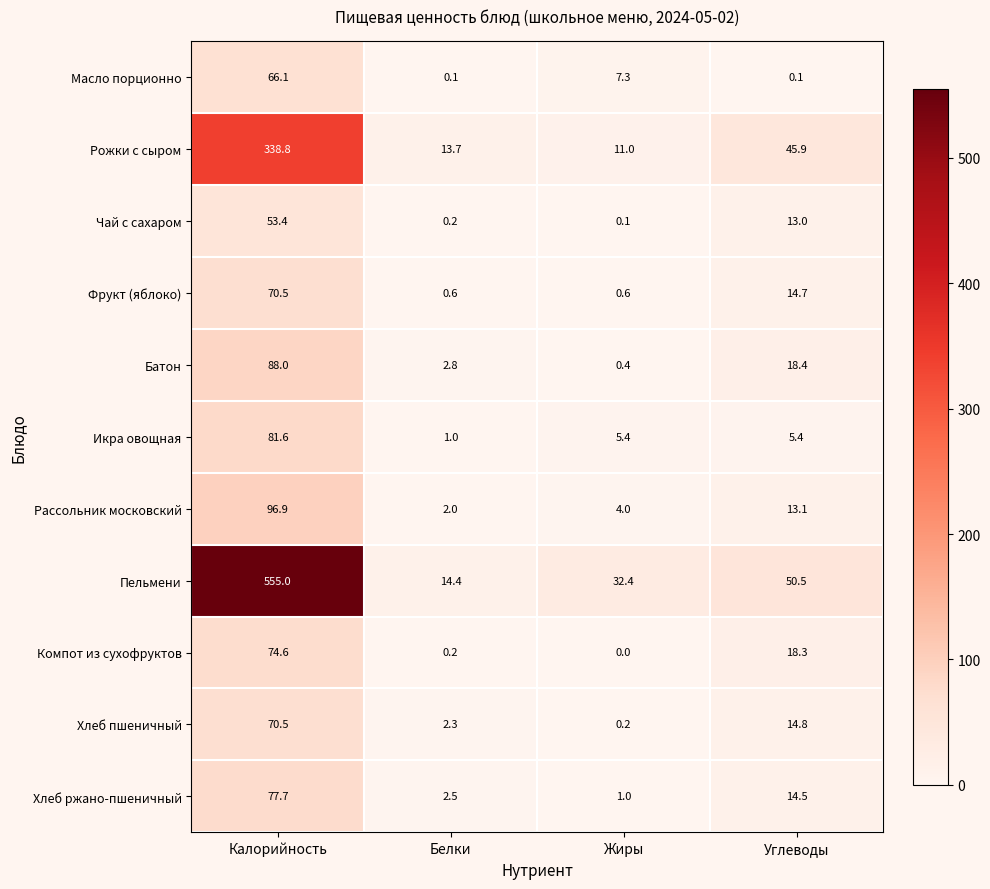

What is the maximum value shown in the chart?

555.0